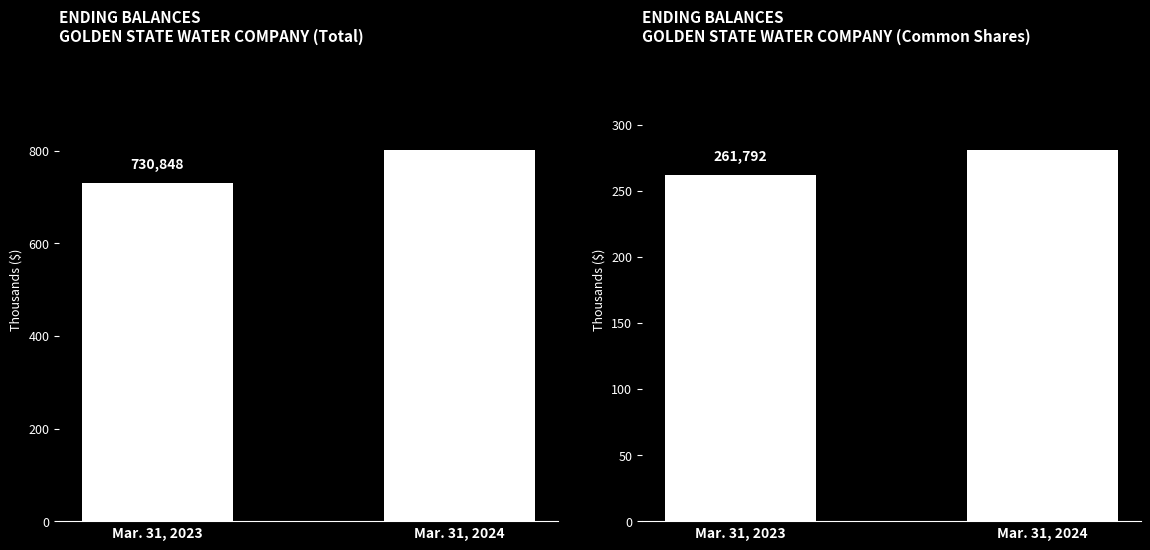

Reading right to left, what are all the values shown in this chart?

Total: Mar. 31, 2024=800493	Mar. 31, 2023=730848
Common Shares: Mar. 31, 2024=280377	Mar. 31, 2023=261792